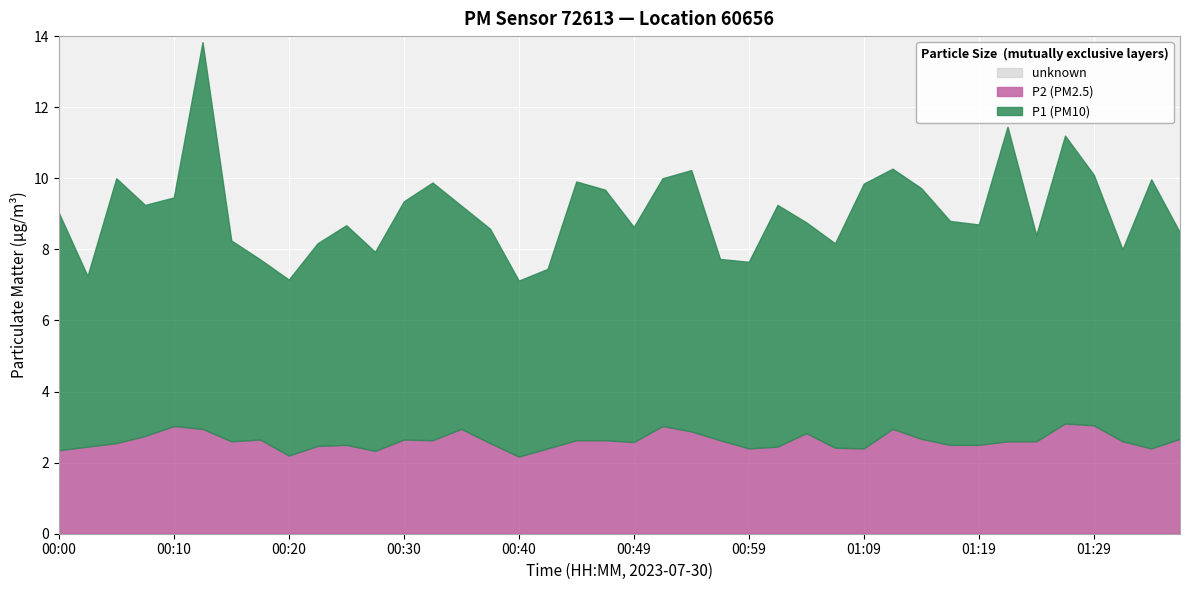

Between 00:10 and 01:07, which is larger?

00:10